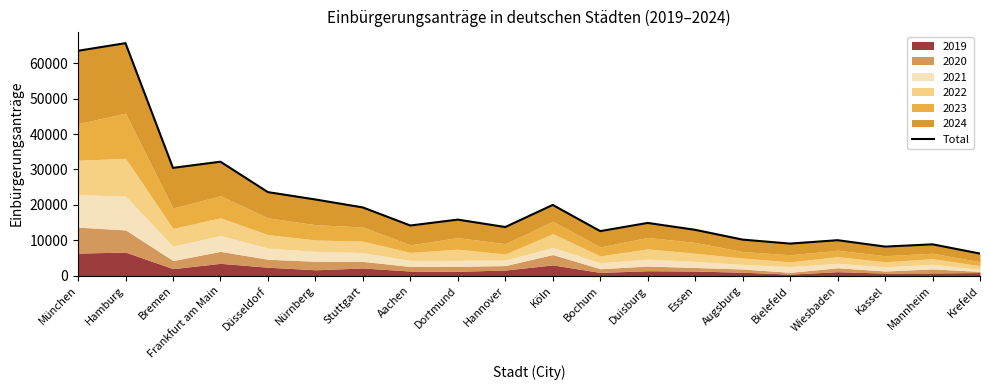

Reading left to right, transcribe all the data shown in this chart.

München=63526	Hamburg=65675	Bremen=30460	Frankfurt am Main=32199	Düsseldorf=23606	Nürnberg=21532	Stuttgart=19283	Aachen=14180	Dortmund=15848	Hannover=13751	Köln=19990	Bochum=12597	Duisburg=14911	Essen=12961	Augsburg=10197	Bielefeld=9072	Wiesbaden=10033	Kassel=8228	Mannheim=8864	Krefeld=6254